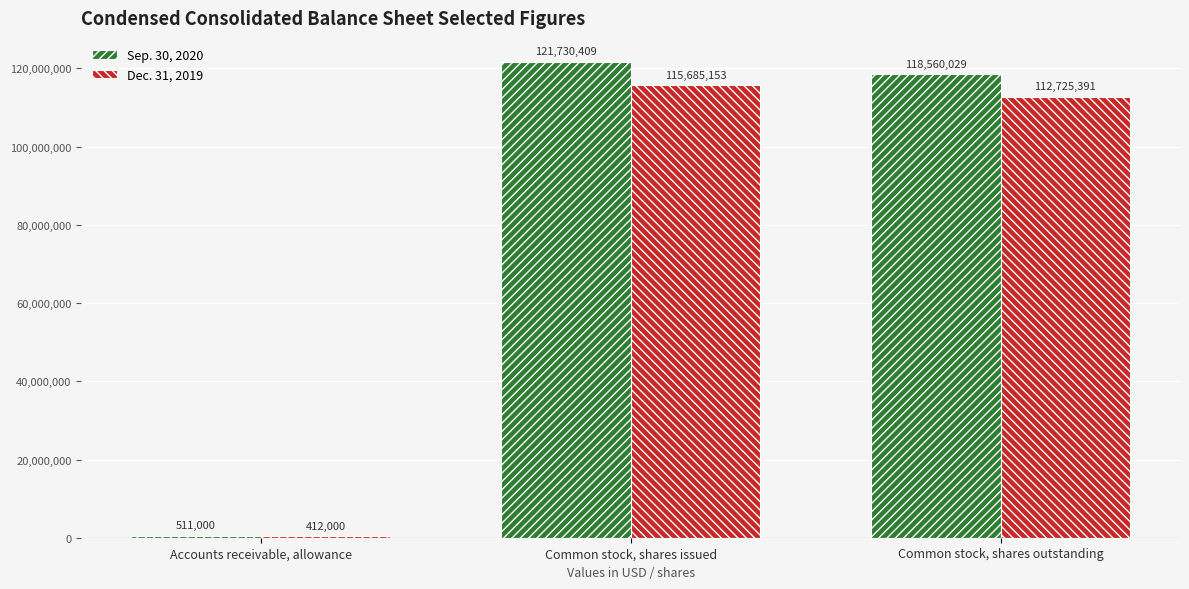

True or false: Dec. 31, 2019 has a value of 112725391 at Common stock, shares outstanding.

True